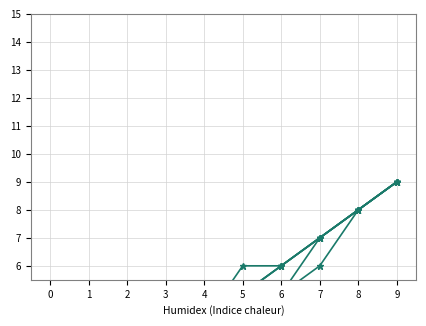

Does the chart display data point markers on the line(s)?

Yes